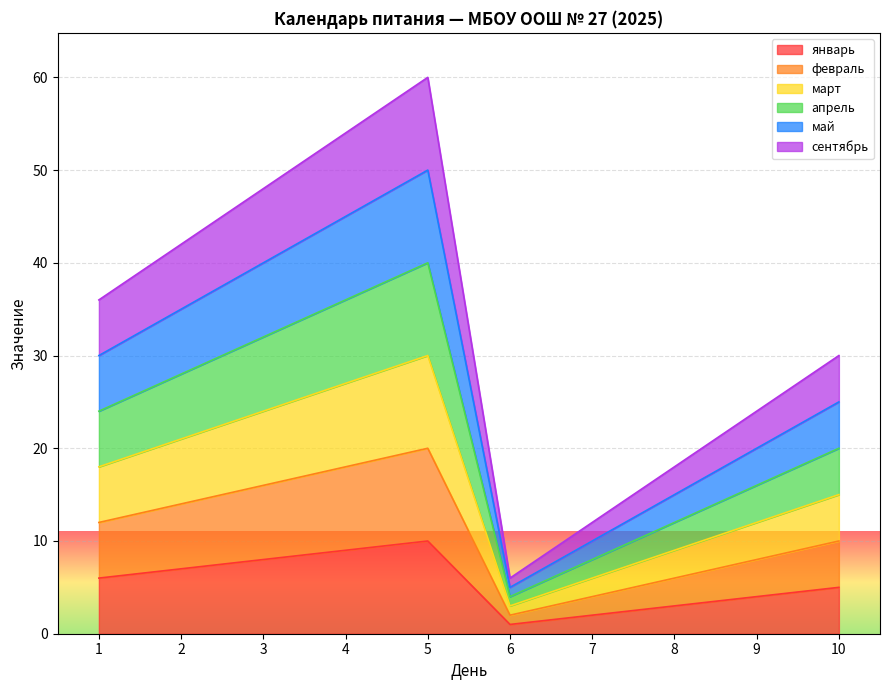

True or false: апрель and май intersect in this chart.

False